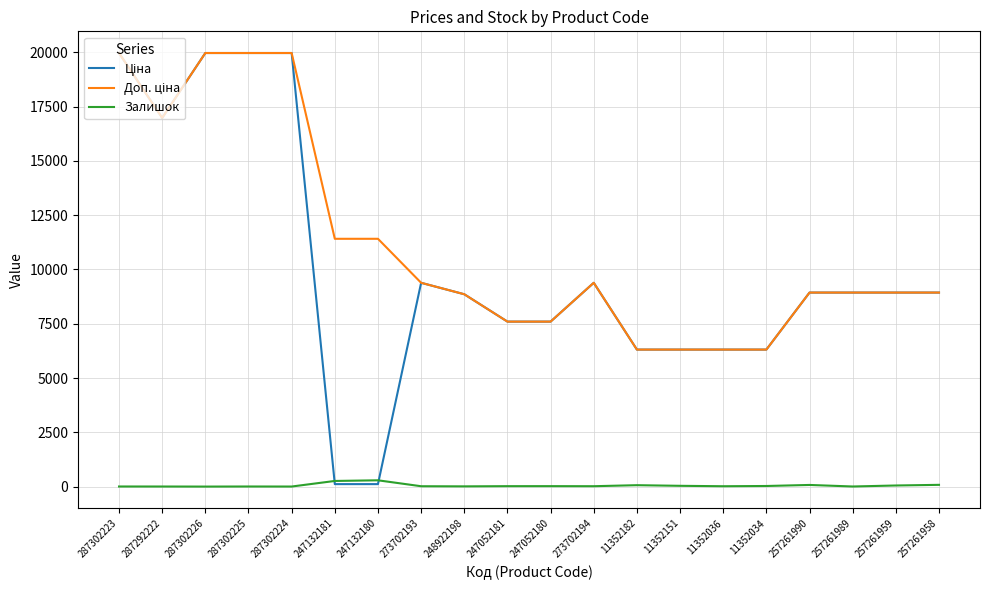

What is the maximum value shown in the chart?

19964.2